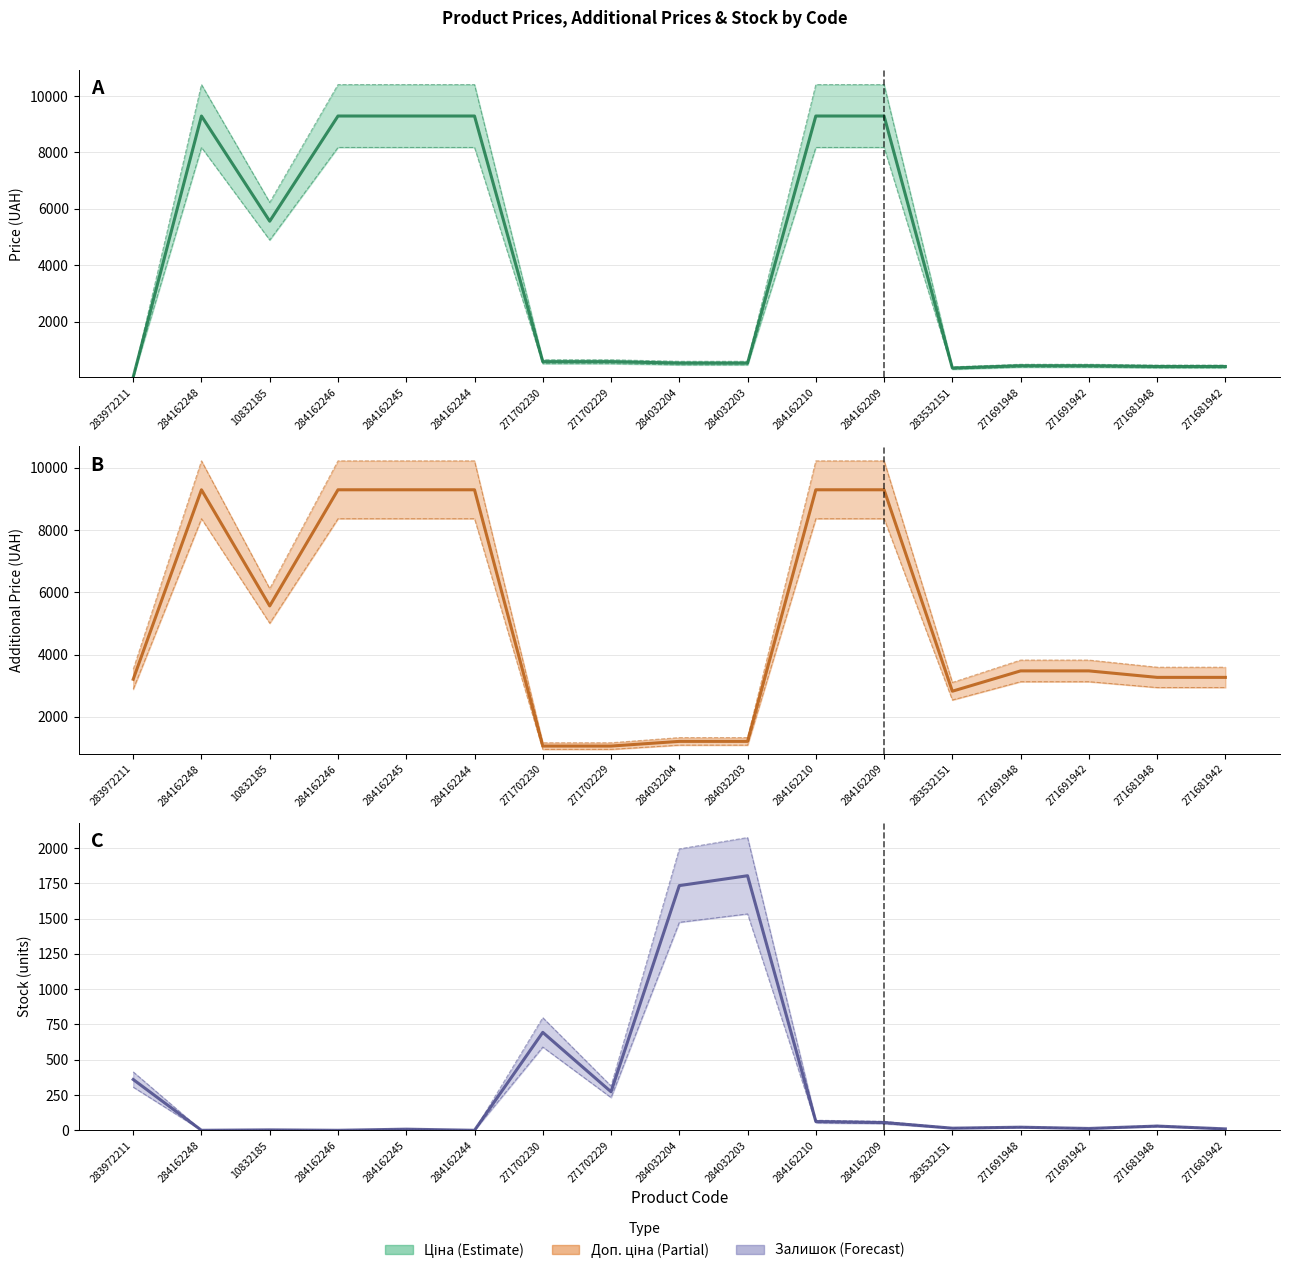

Rank the series at 284162210 from highest to lowest value.

Ціна, Доп. ціна, Залишок